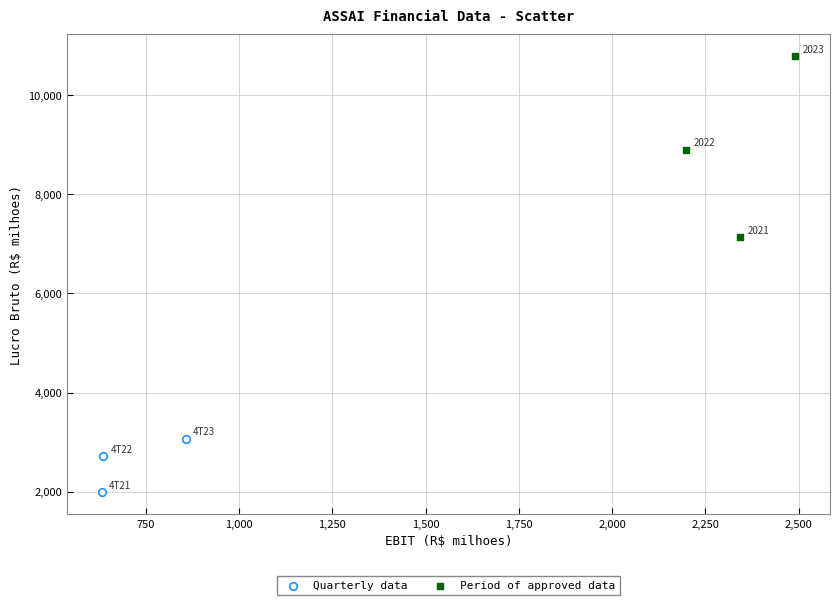

Which series reaches the maximum Y coordinate?

Period of approved data